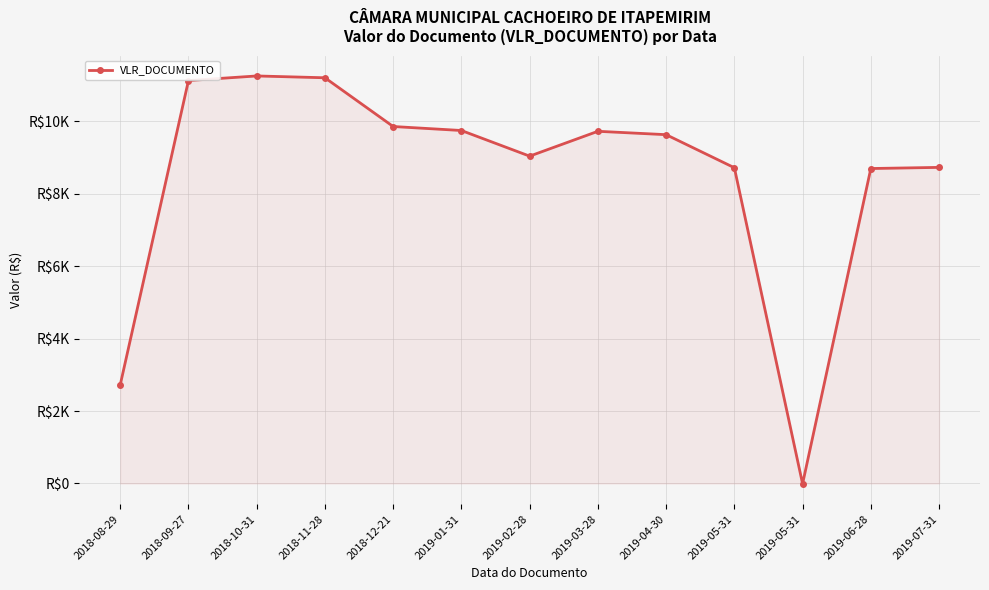

Reading left to right, list all the values displayed in this chart.

2722.0	11122.4	11249.0	11198.9	9853.6	9743.2	9035.8	9721.4	9628.3	8715.9	-8.0	8693.7	8725.3